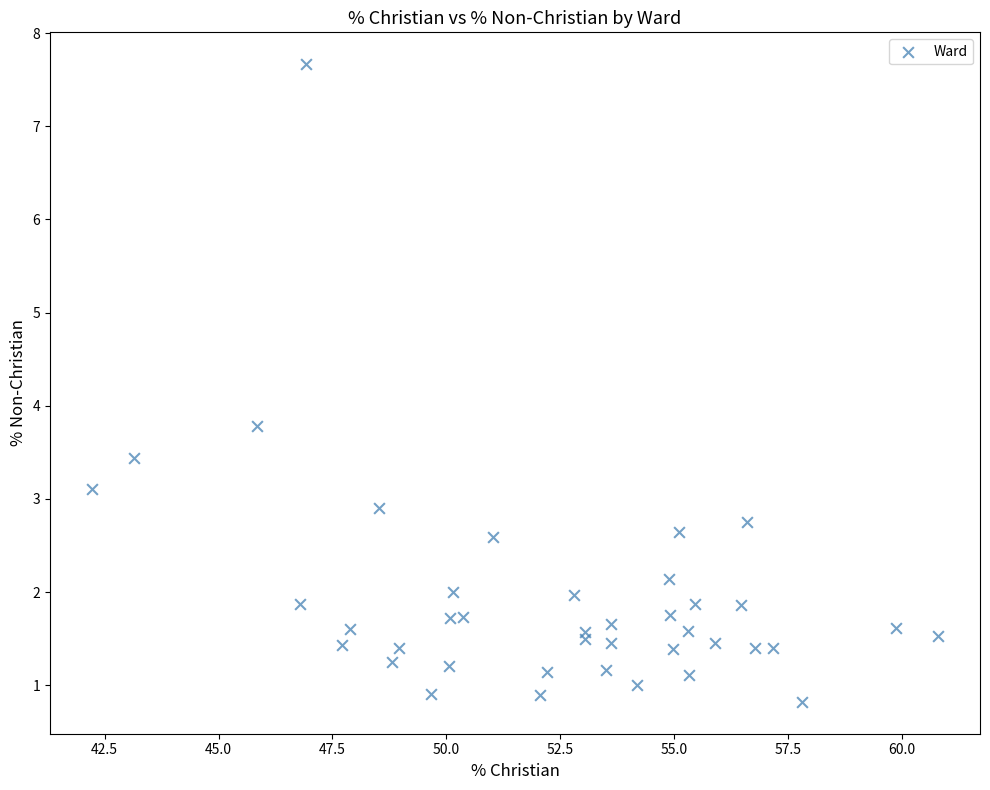

What Y value in the scatter plot is closest to 4?

3.8